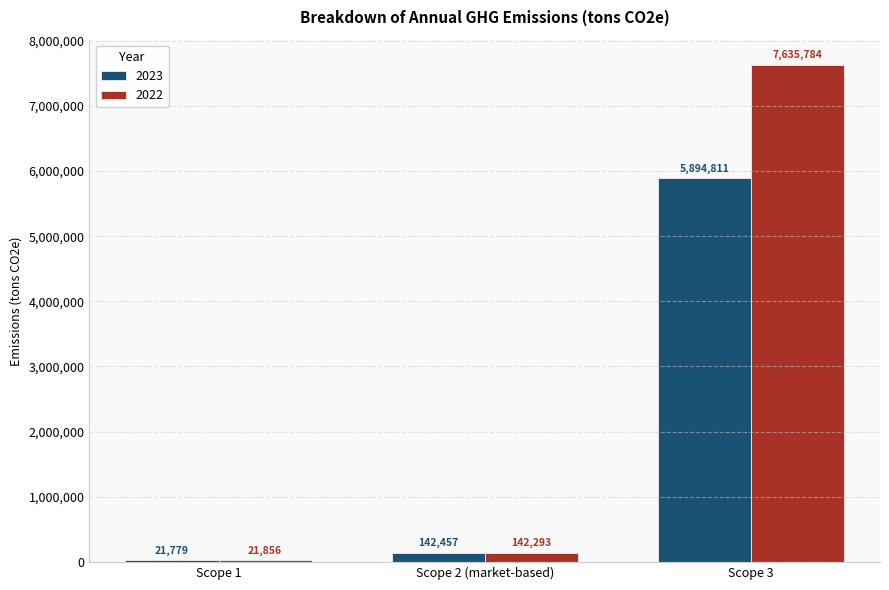

What is the sum of the 2023 values at Scope 2 (market-based) and Scope 1?

164236